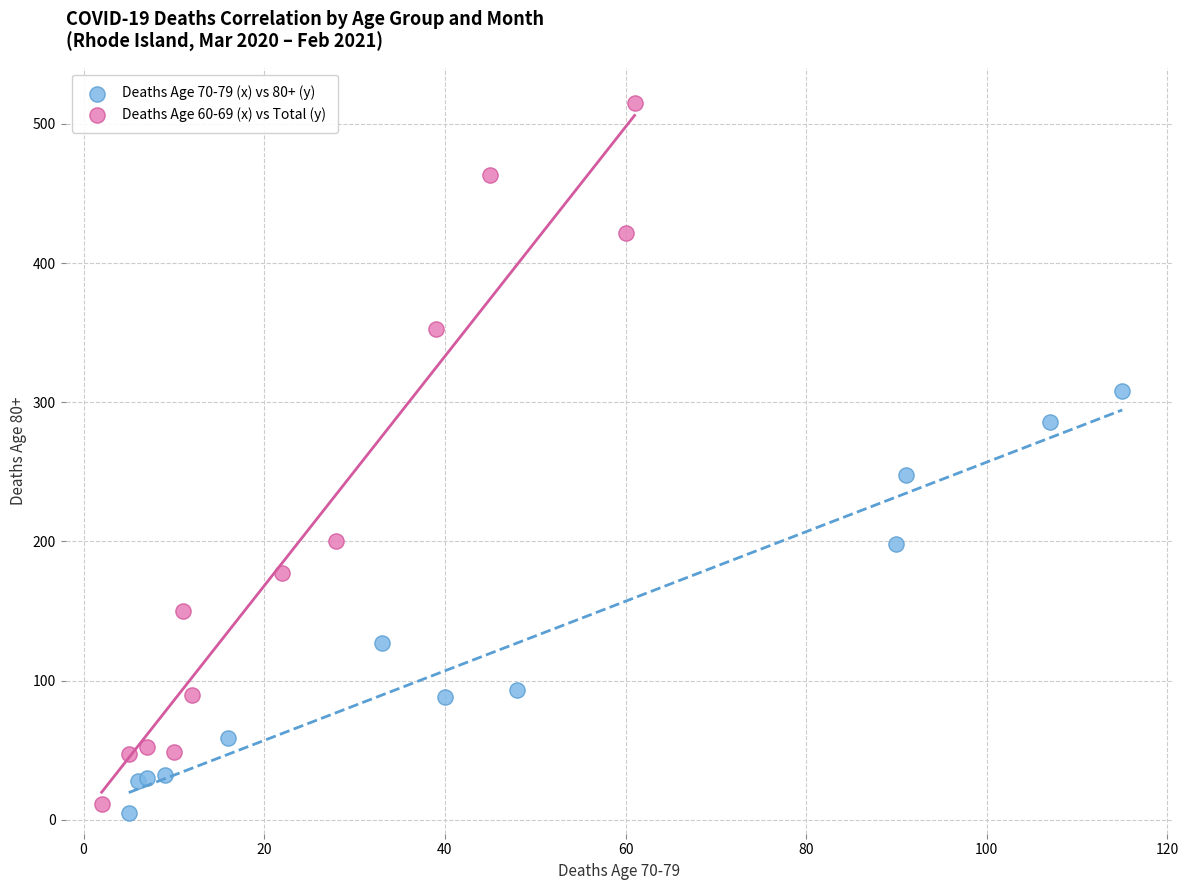

Which series reaches the maximum Y coordinate?

Deaths Age 60-69 (x) vs Total (y)